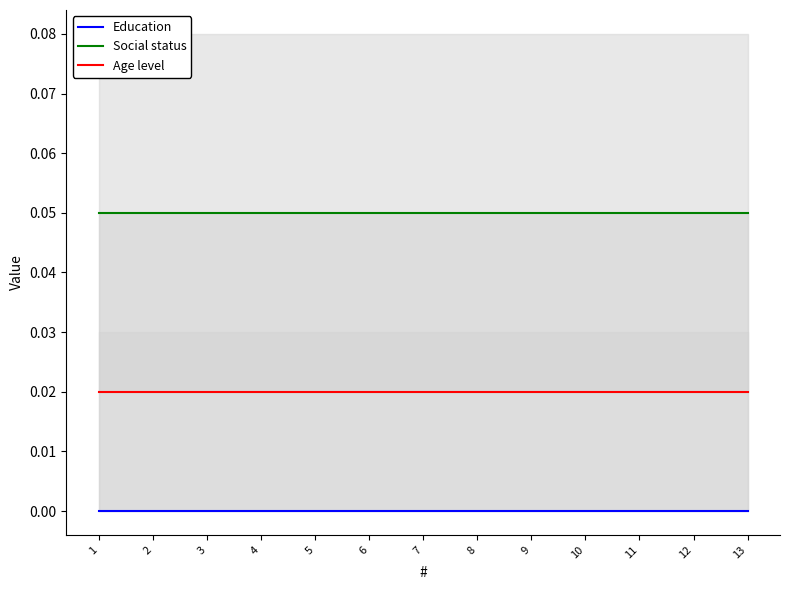

Is it true that Age level equals 0.0 at 4?

True